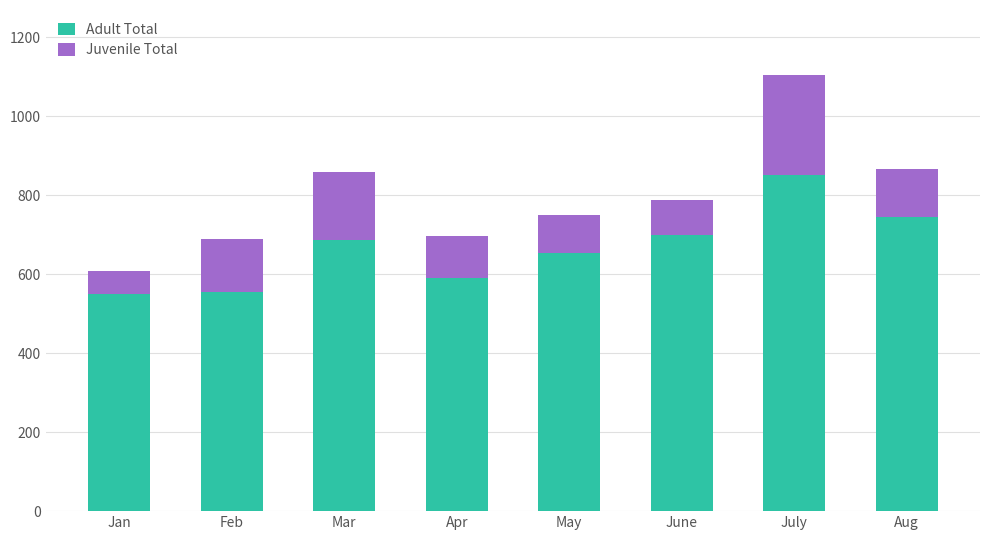

Reading right to left, list the values for the Adult Total series.

745	852	699	653	590	688	556	549